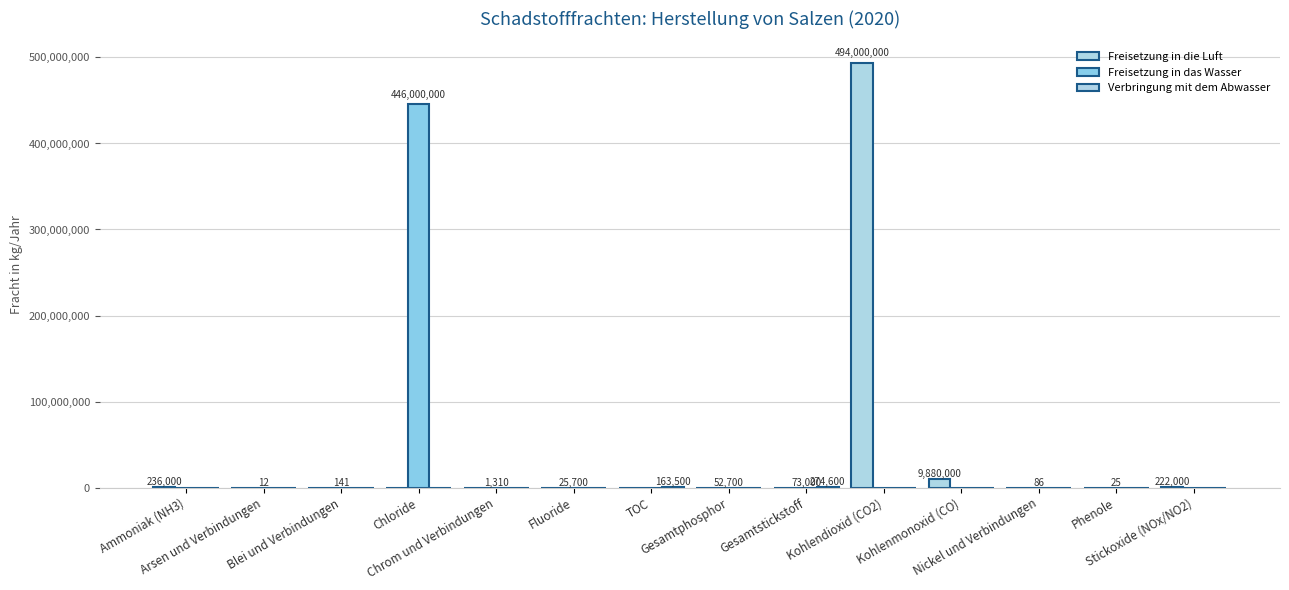

Reading left to right, transcribe all the data shown in this chart.

Freisetzung in die Luft: Ammoniak (NH3)=236000	Arsen und Verbindungen=0	Blei und Verbindungen=0	Chloride=0	Chrom und Verbindungen=0	Fluoride=0	TOC=0	Gesamtphosphor=0	Gesamtstickstoff=0	Kohlendioxid (CO2)=494000000	Kohlenmonoxid (CO)=9880000	Nickel und Verbindungen=0	Phenole=0	Stickoxide (NOx/NO2)=222000
Freisetzung in das Wasser: Ammoniak (NH3)=0	Arsen und Verbindungen=12	Blei und Verbindungen=141	Chloride=446000000	Chrom und Verbindungen=1310	Fluoride=25700	TOC=0	Gesamtphosphor=52700	Gesamtstickstoff=73000	Kohlendioxid (CO2)=0	Kohlenmonoxid (CO)=0	Nickel und Verbindungen=86	Phenole=25	Stickoxide (NOx/NO2)=0
Verbringung mit dem Abwasser: Ammoniak (NH3)=0	Arsen und Verbindungen=0	Blei und Verbindungen=0	Chloride=0	Chrom und Verbindungen=0	Fluoride=0	TOC=163500	Gesamtphosphor=0	Gesamtstickstoff=274600	Kohlendioxid (CO2)=0	Kohlenmonoxid (CO)=0	Nickel und Verbindungen=0	Phenole=0	Stickoxide (NOx/NO2)=0